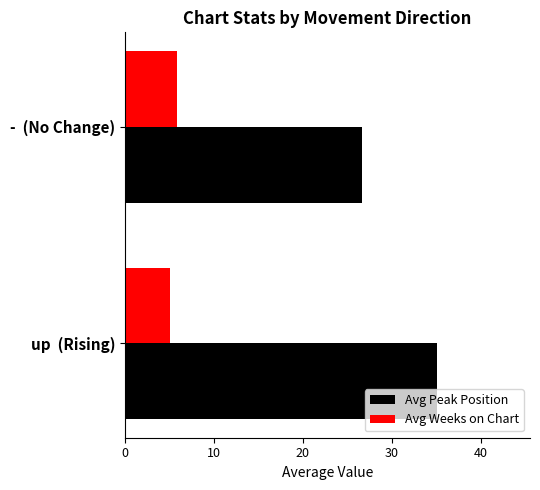

The Avg Peak Position series shows 35.0 at up  (Rising). True or false?

True